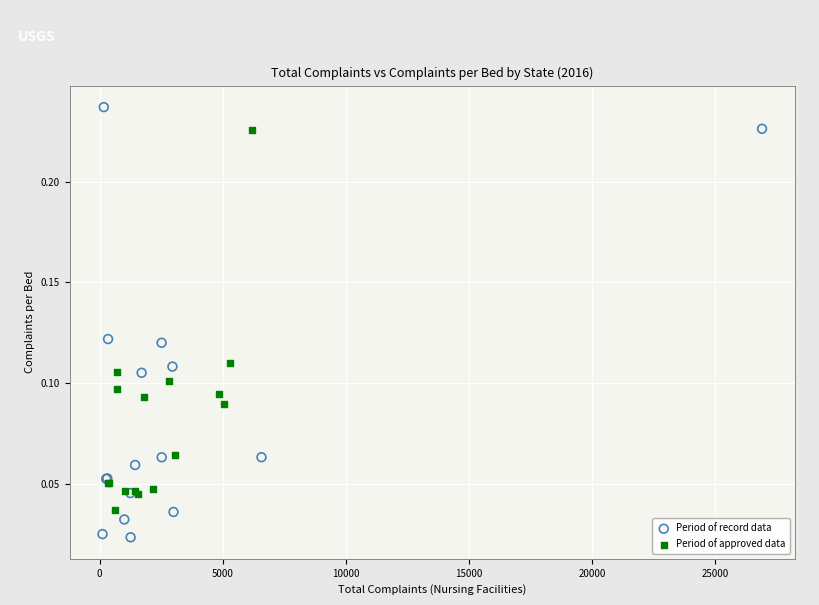

Which series contains the lowest Y value?

Period of record data